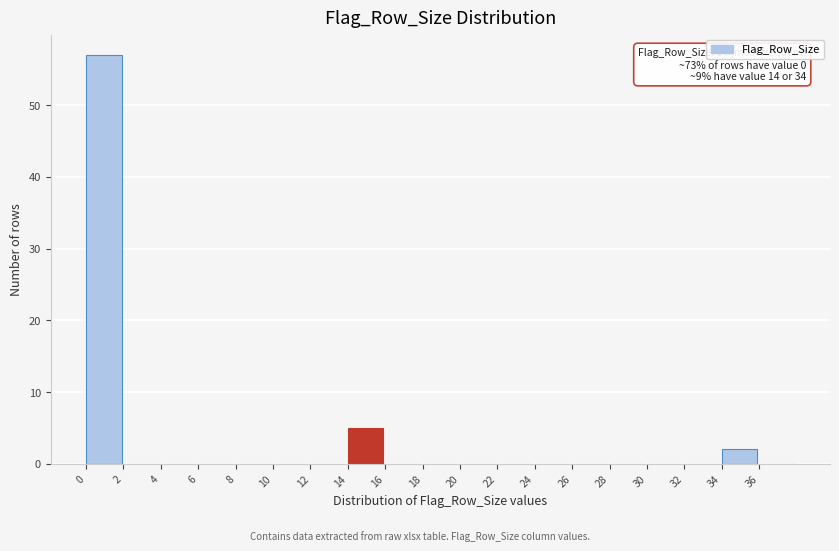

Over which range of the x-axis is the bar tallest?

0 to 2